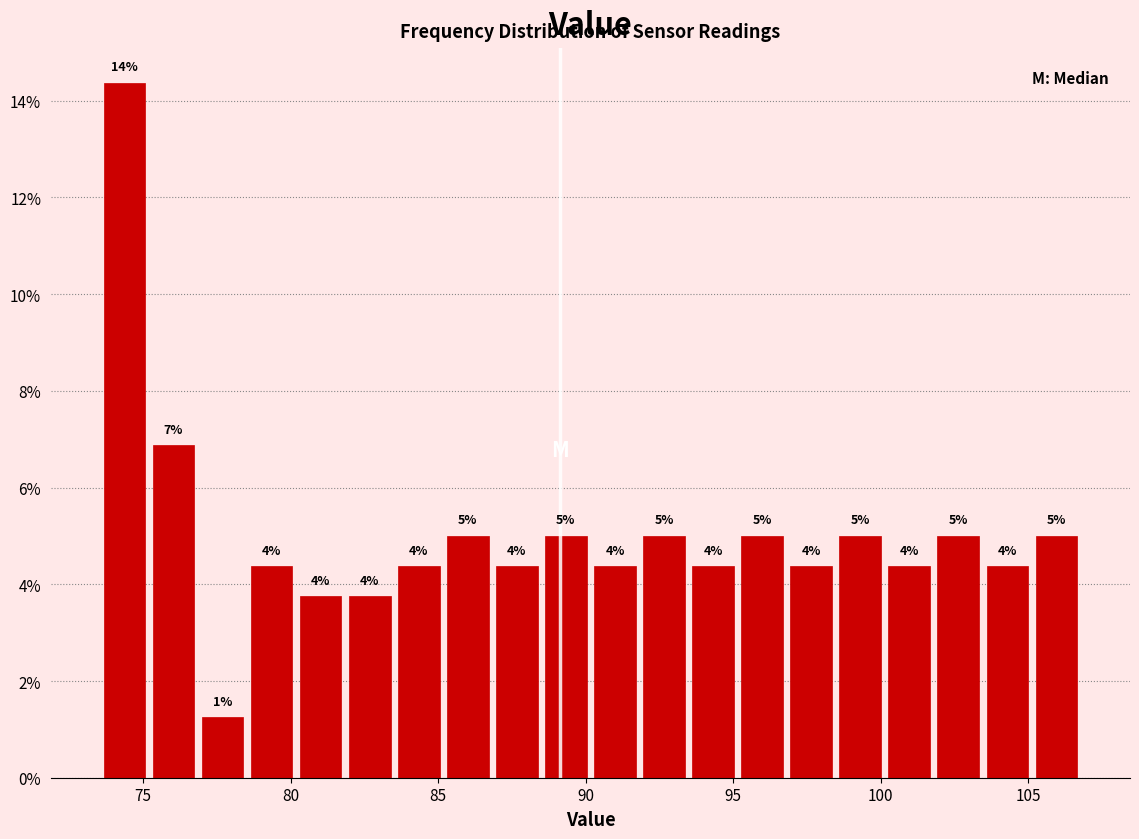

Read against the x-axis, roughly where is the centre of the tallest bar?

74.5